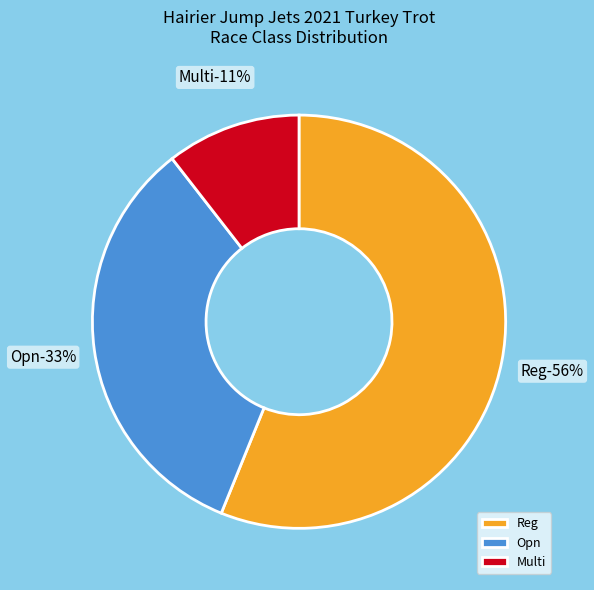

Does Multi account for over 50% of the chart?

No